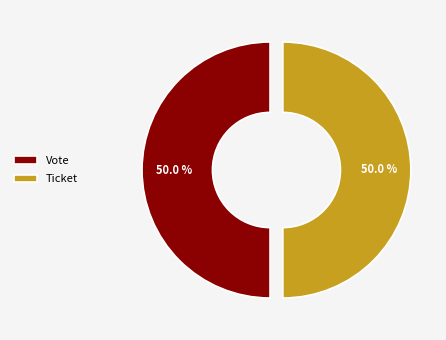

What portion of the pie excludes Ticket?

50.0%